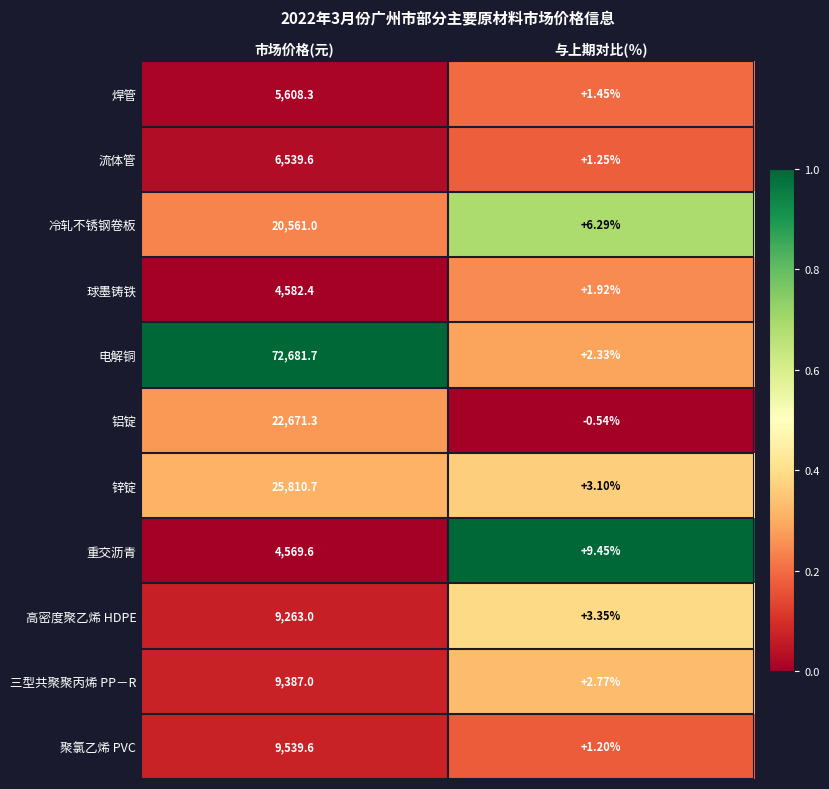

Which series has the largest range (max minus min)?

电解铜